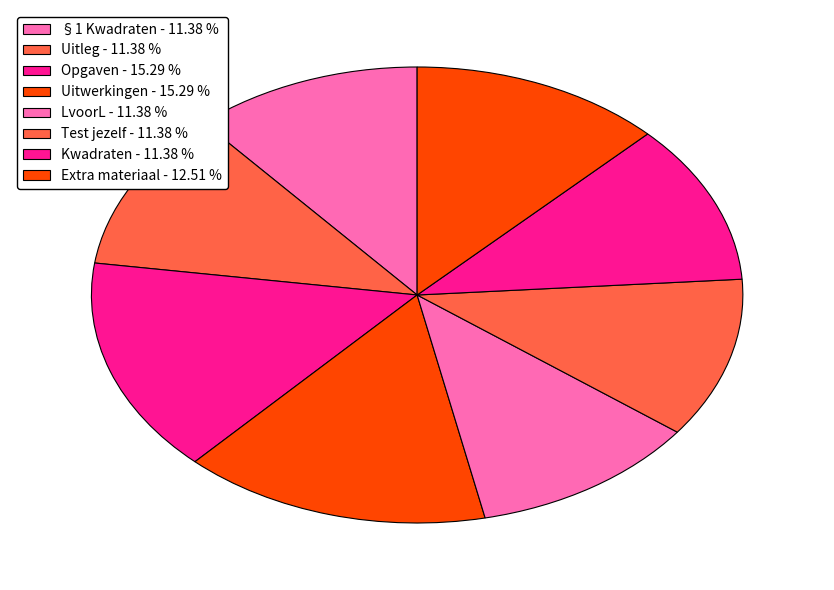

Count the number of slices in the pie.

8